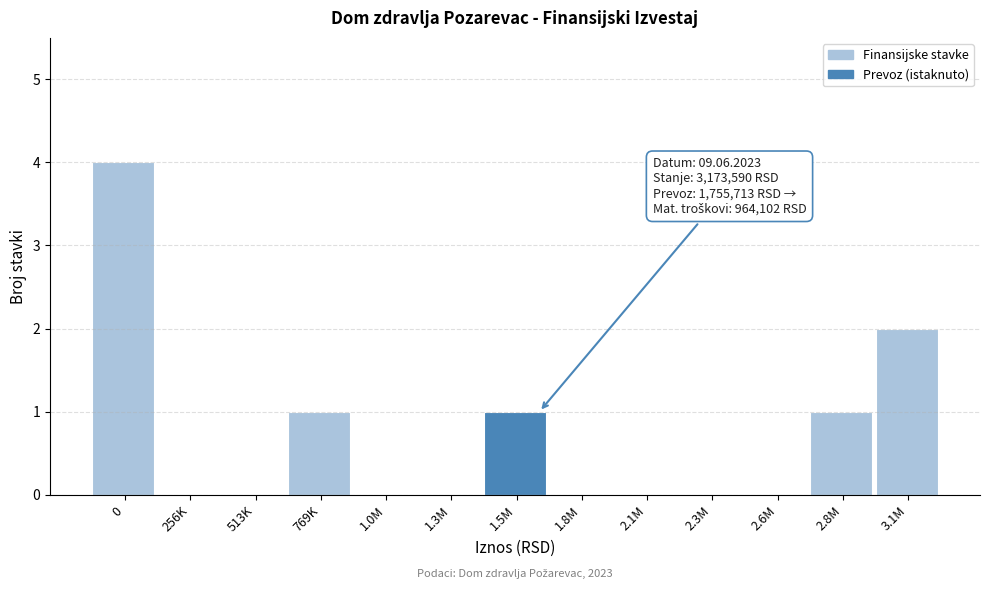

Reading right to left, list all the values displayed in this chart.

3.1M=2	2.8M=1	2.6M=0	2.3M=0	2.1M=0	1.8M=0	1.5M=1	1.3M=0	1.0M=0	769K=1	513K=0	256K=0	0=4